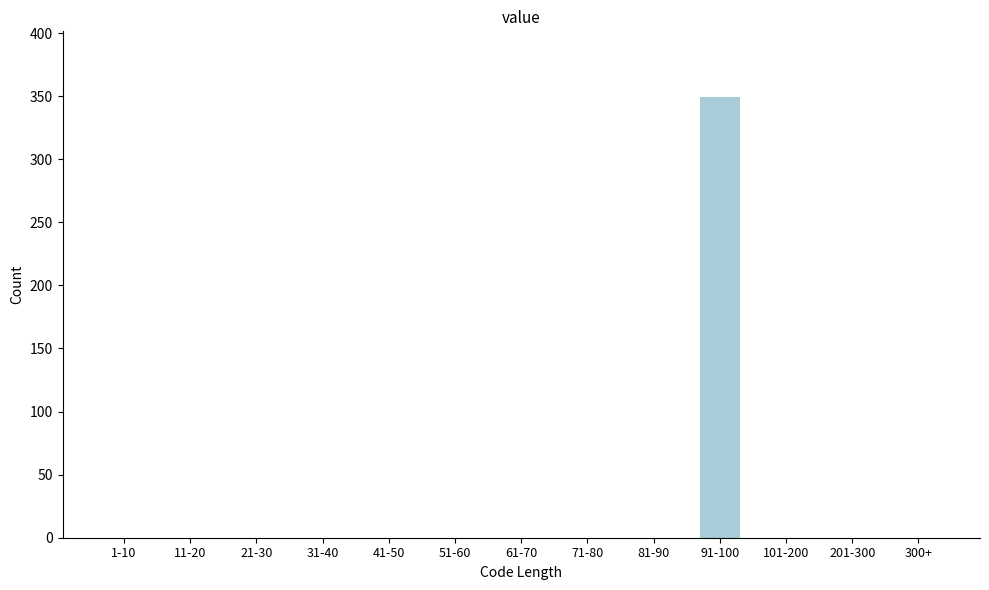

Reading right to left, transcribe all the data shown in this chart.

300+=0	201-300=0	101-200=0	91-100=349	81-90=0	71-80=0	61-70=0	51-60=0	41-50=0	31-40=0	21-30=0	11-20=0	1-10=0